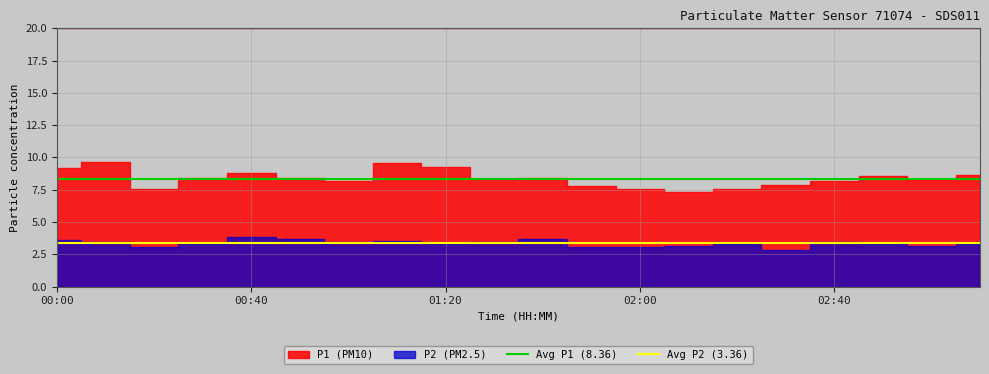

At which label does Avg P2 (3.36) reach its minimum?

00:00